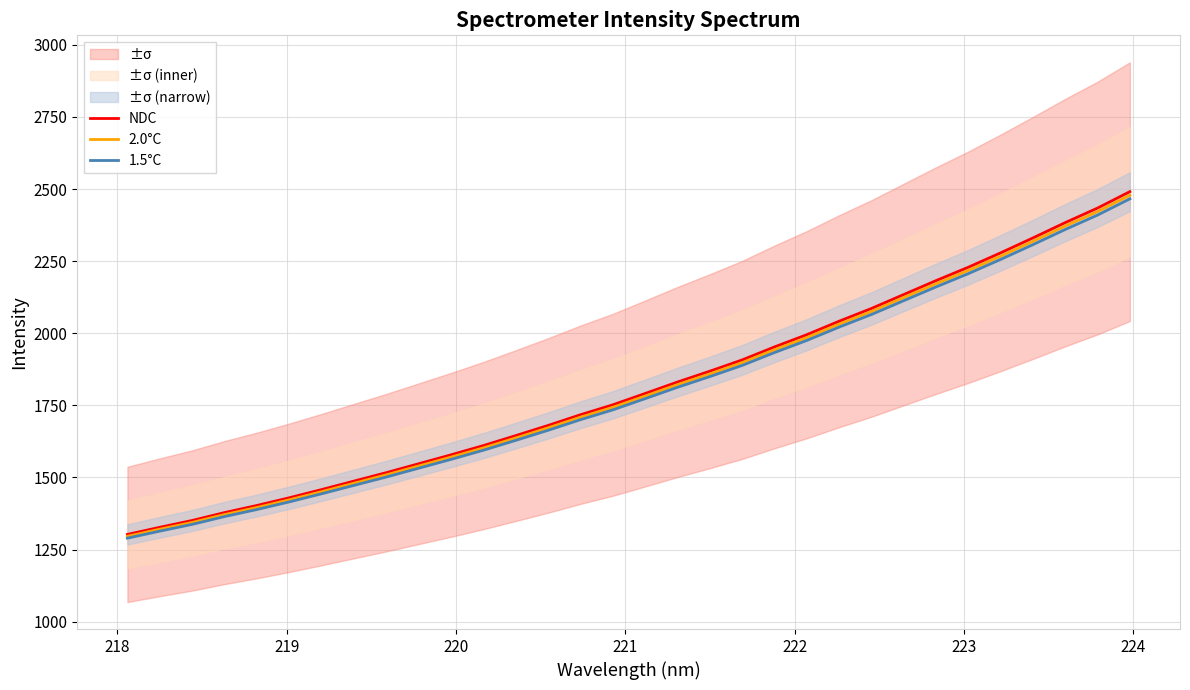

What is the average value of the 1.5°C series?

1798.3